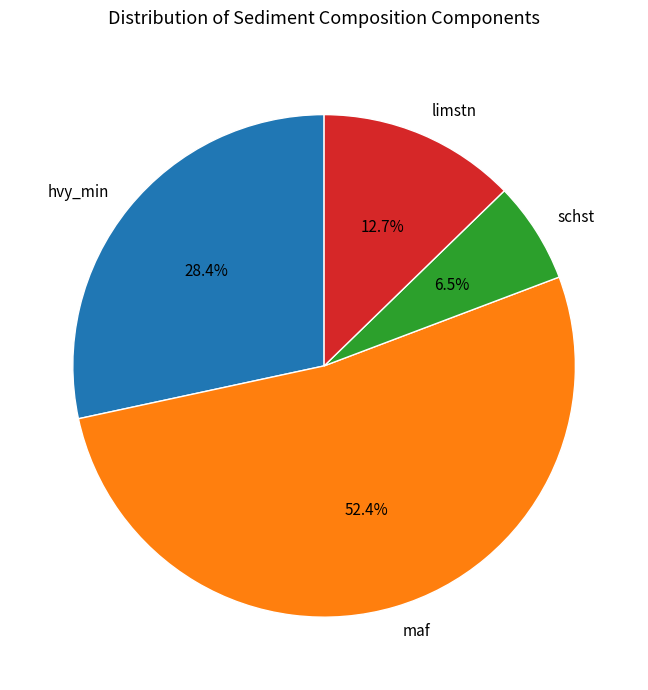

Rank the categories by value from highest to lowest.

maf, hvy_min, limstn, schst